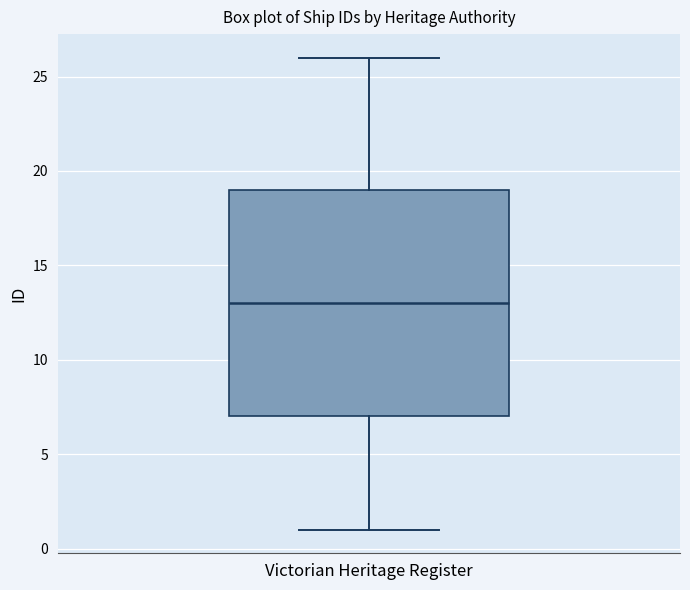

Transcribe this box plot: give where the median line is, the range the box spans, and where the two whiskers end, as read against the y-axis. The values are not printed on the chart, so give them approximately, as read against the axis.

median 13, box 7 to 19, whiskers 1 to 26